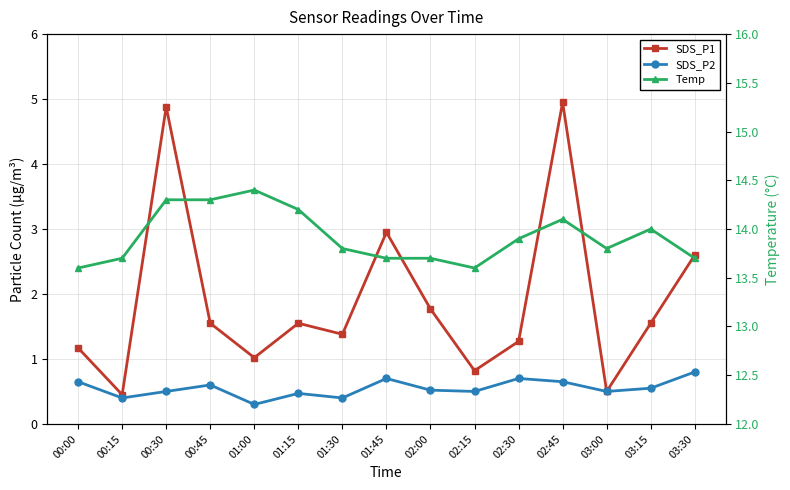

What value does the Temp series have at 00:15?

13.7